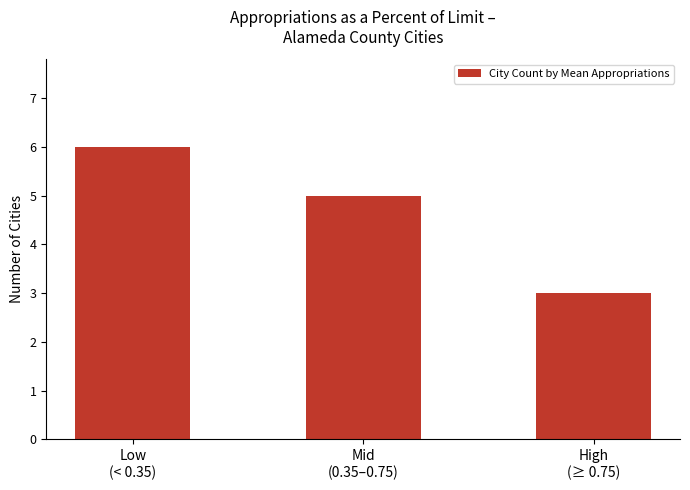

Count the values in the range 3 to 6.

3